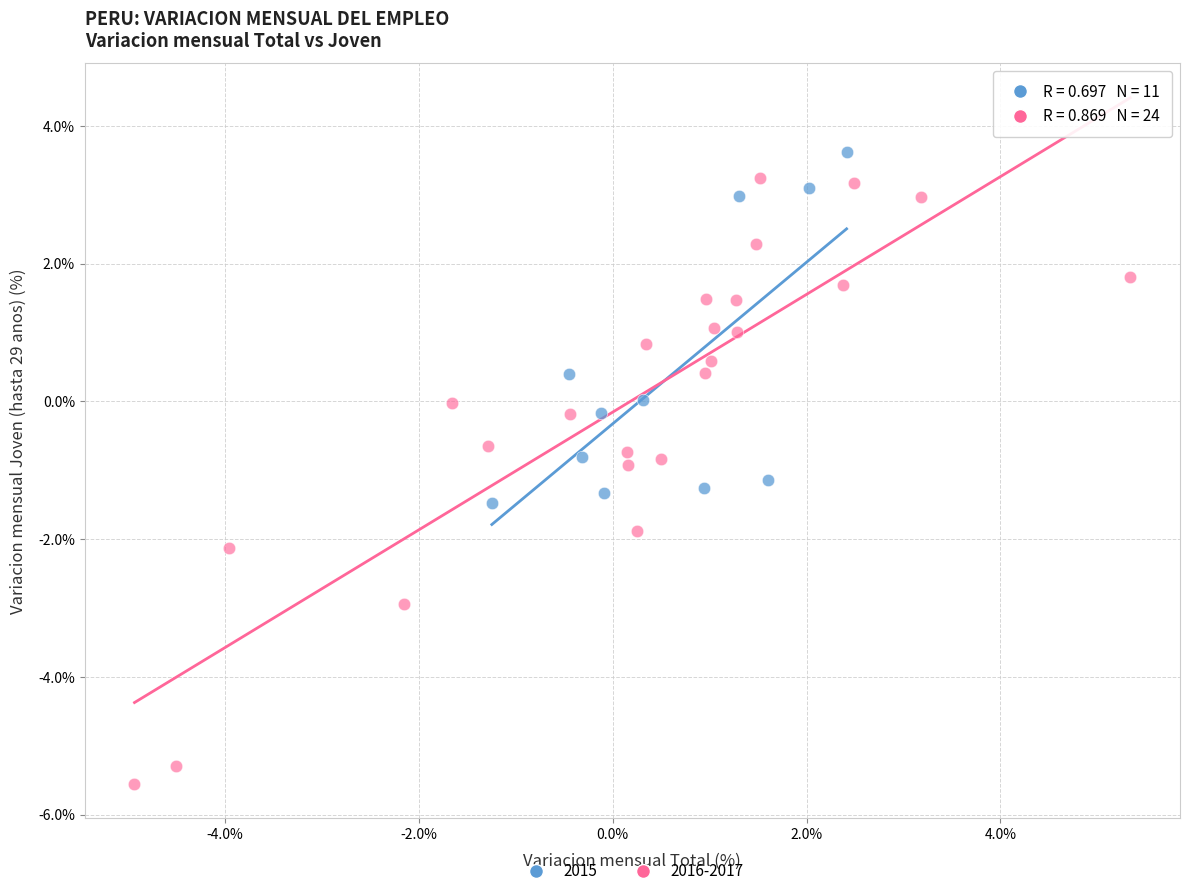

Which series has the largest Y range (max minus min)?

2016-2017